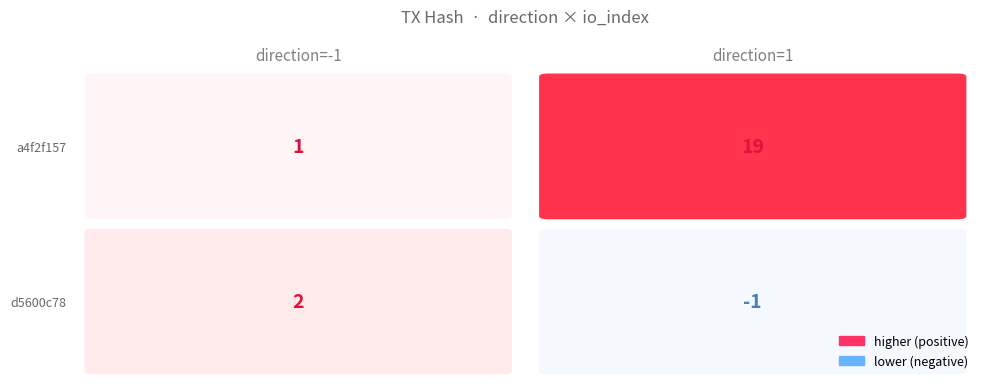

At how many categories does at least one series exceed 14?

1